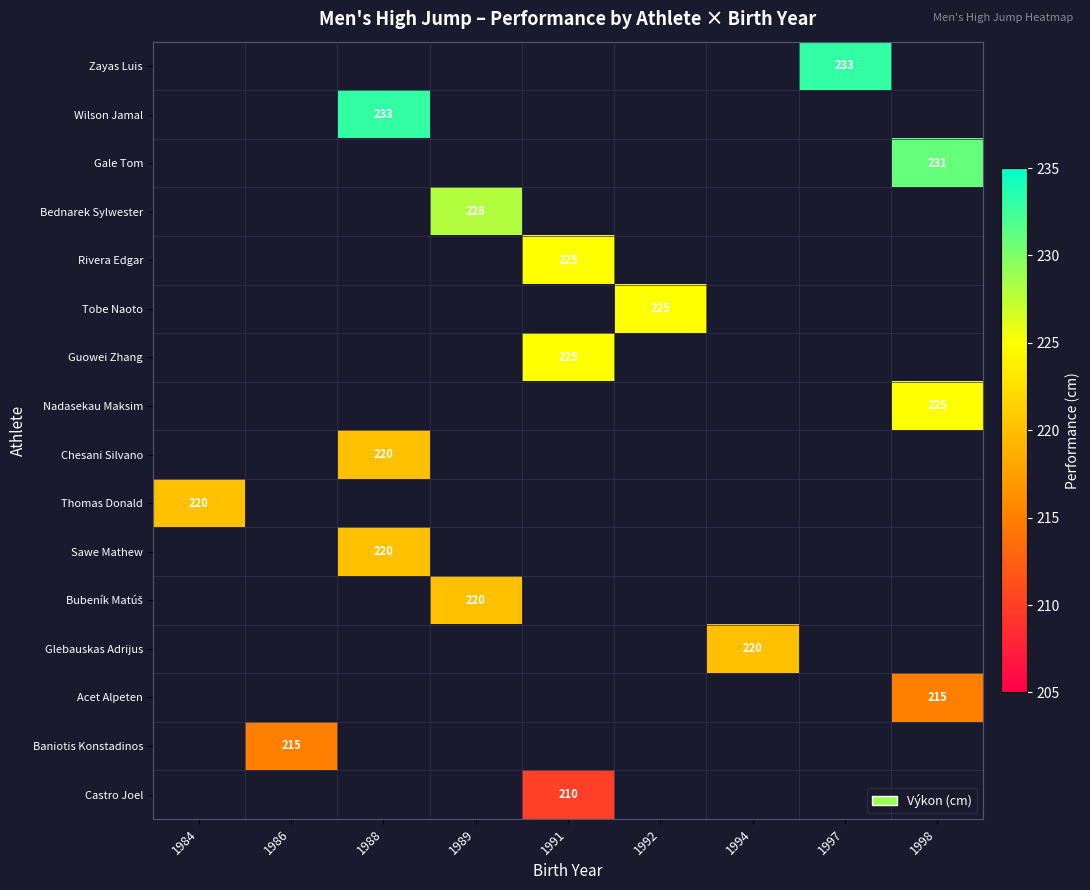

How many data points does each series have?

9